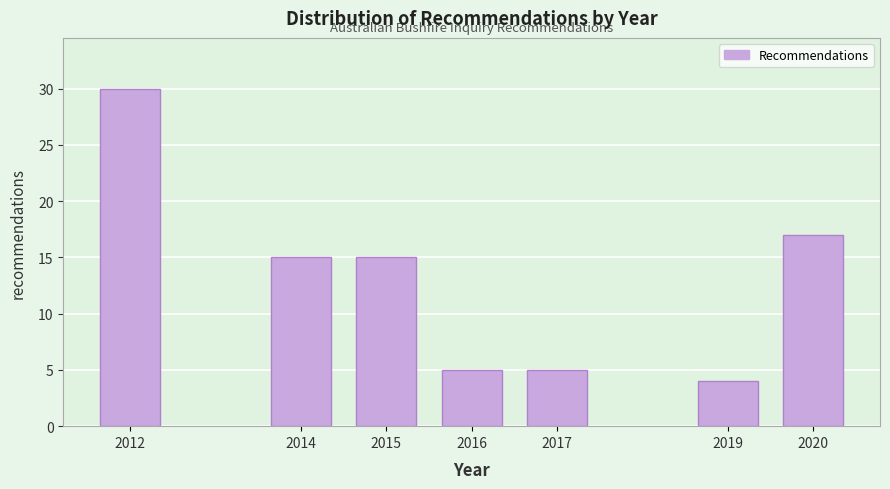

Reading left to right, extract all data points from this chart.

30	15	15	5	5	4	17